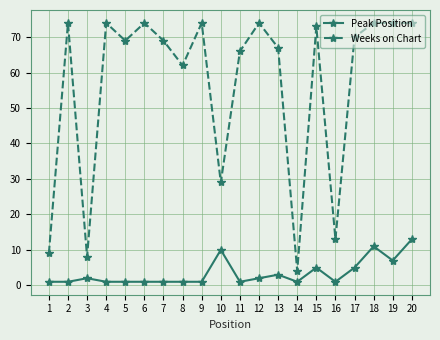

Does the chart have visible grid lines?

Yes